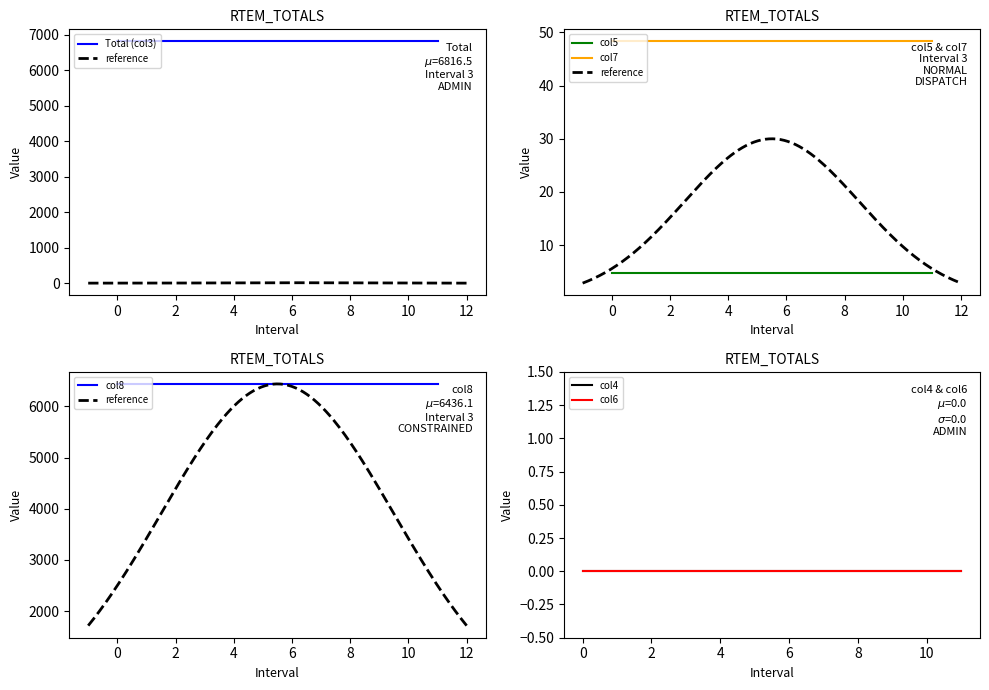

Reading left to right, extract all data points from this chart.

Total (col3): 1=6816.5	2=6816.5	3=6816.5	4=6816.5	5=6816.5	6=6816.5	7=6816.5	8=6816.5	9=6816.5	10=6816.5	11=6816.5	12=6816.5
col4: 1=0.0	2=0.0	3=0.0	4=0.0	5=0.0	6=0.0	7=0.0	8=0.0	9=0.0	10=0.0	11=0.0	12=0.0
col5: 1=4.7	2=4.7	3=4.7	4=4.7	5=4.7	6=4.7	7=4.7	8=4.7	9=4.7	10=4.7	11=4.7	12=4.7
col6: 1=0.0	2=0.0	3=0.0	4=0.0	5=0.0	6=0.0	7=0.0	8=0.0	9=0.0	10=0.0	11=0.0	12=0.0
col7: 1=48.3	2=48.3	3=48.3	4=48.3	5=48.3	6=48.3	7=48.3	8=48.3	9=48.3	10=48.3	11=48.3	12=48.3
col8: 1=6436.1	2=6436.1	3=6436.1	4=6436.1	5=6436.1	6=6436.1	7=6436.1	8=6436.1	9=6436.1	10=6436.1	11=6436.1	12=6436.1